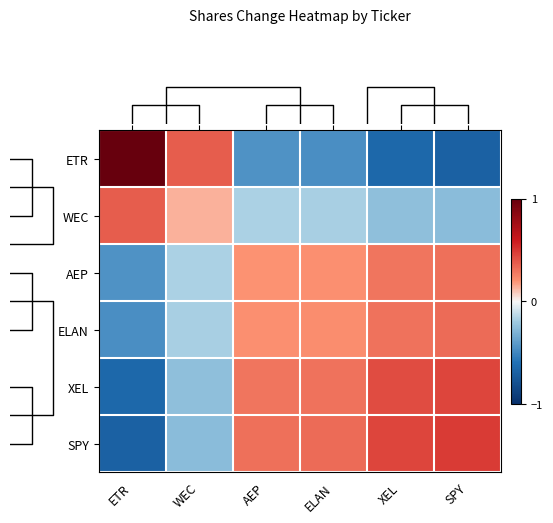

What is the maximum value shown in the chart?

1.0